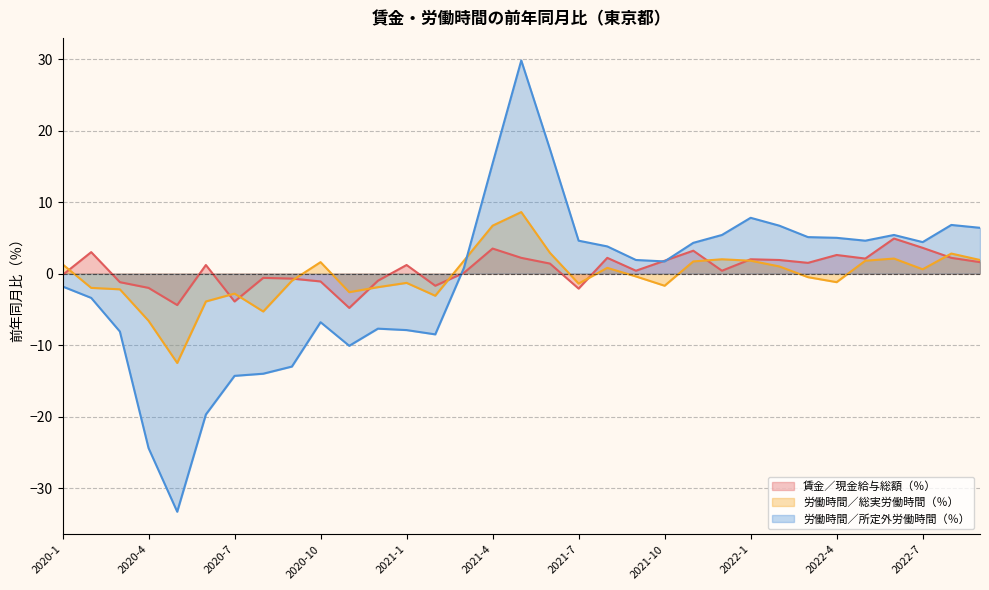

At 2020-9, list the series in order from largest to smallest.

賃金／現金給与総額（％）, 労働時間／総実労働時間（％）, 労働時間／所定外労働時間（％）